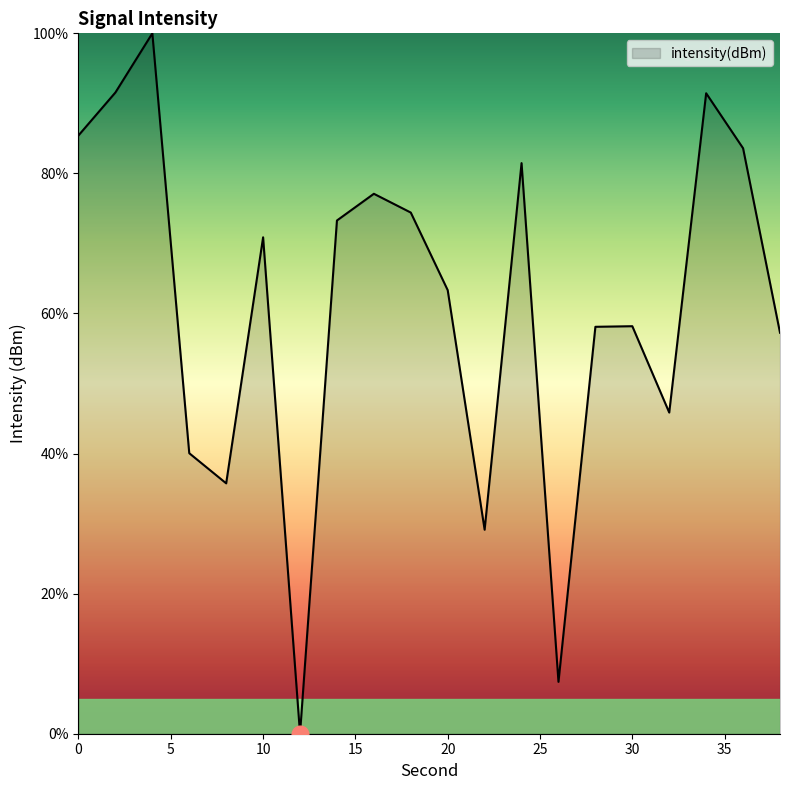

What is the greatest value displayed?

100.0